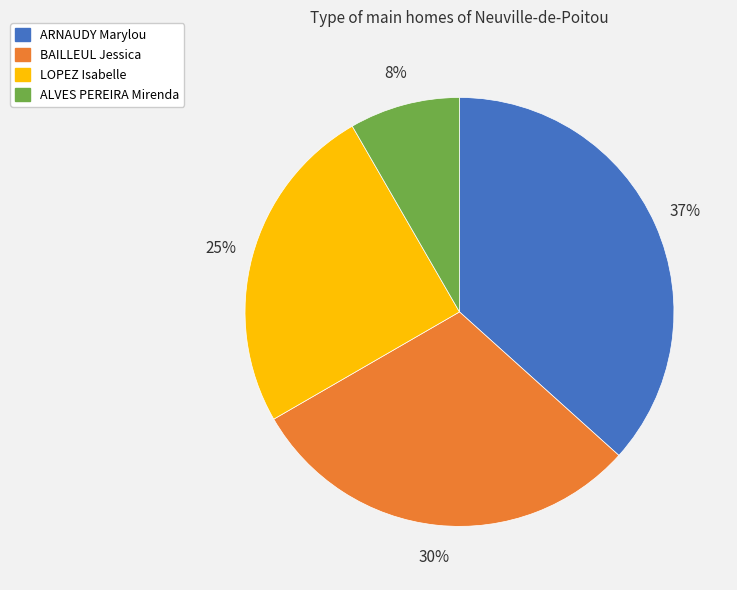

Rank the categories by value from lowest to highest.

ALVES PEREIRA Mirenda, LOPEZ Isabelle, BAILLEUL Jessica, ARNAUDY Marylou